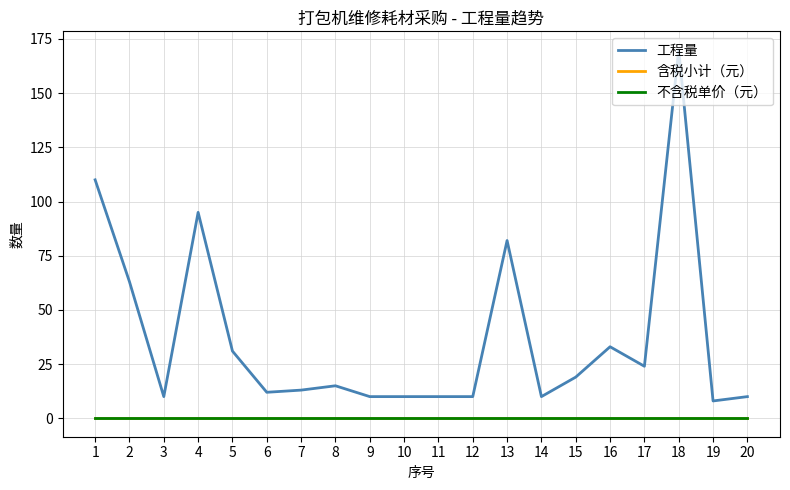

Rank the series by their maximum value, from lowest to highest.

含税小计（元）, 不含税单价（元）, 工程量